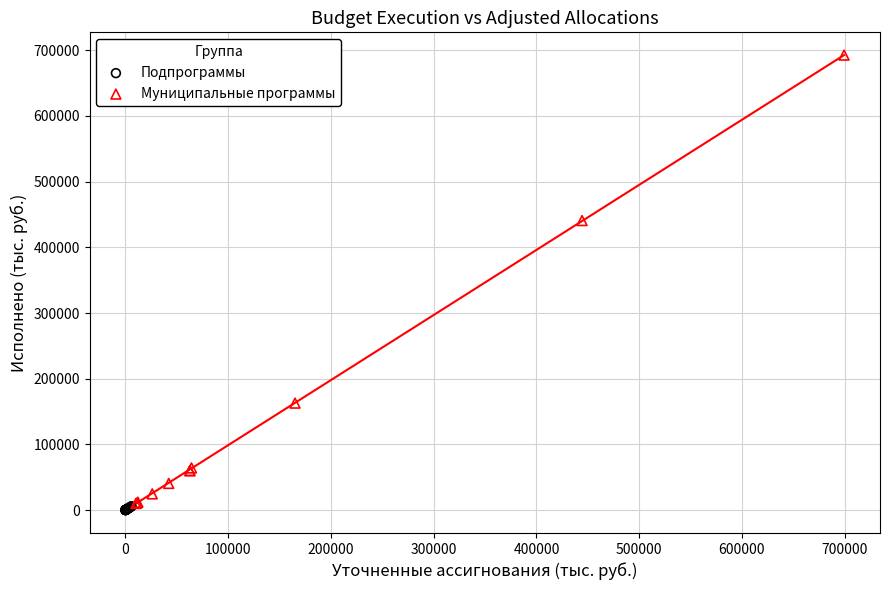

What are all the series names shown in the legend?

Подпрограммы, Муниципальные программы